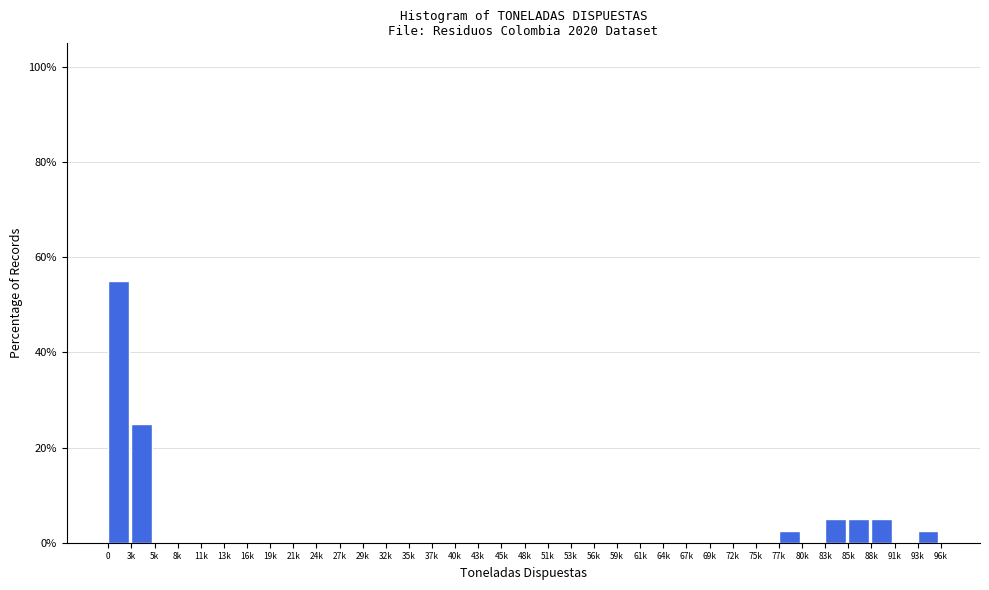

Is it true that the value at 51k is 0.0?

True